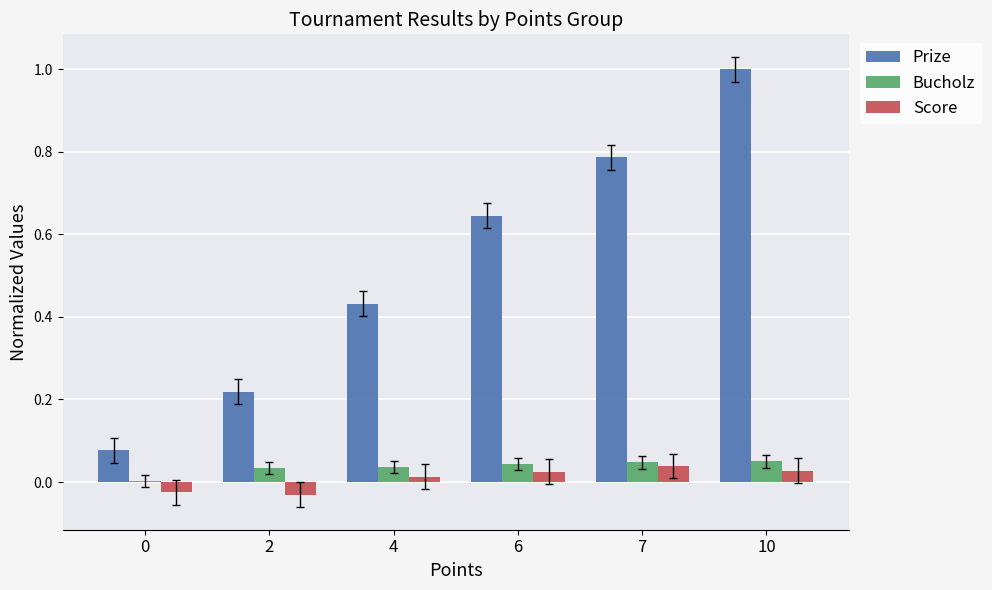

Which series changed the most between 6 and 10?

Prize